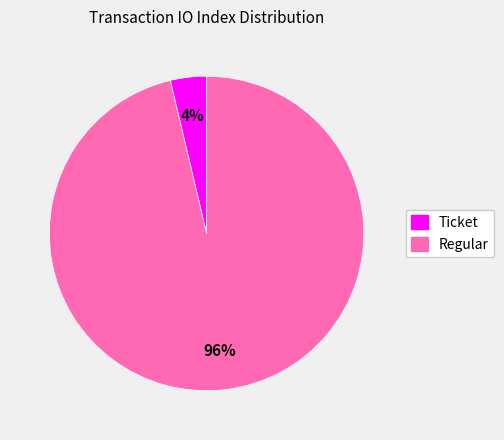

What percentage is the Regular slice, to the nearest percent?

96%